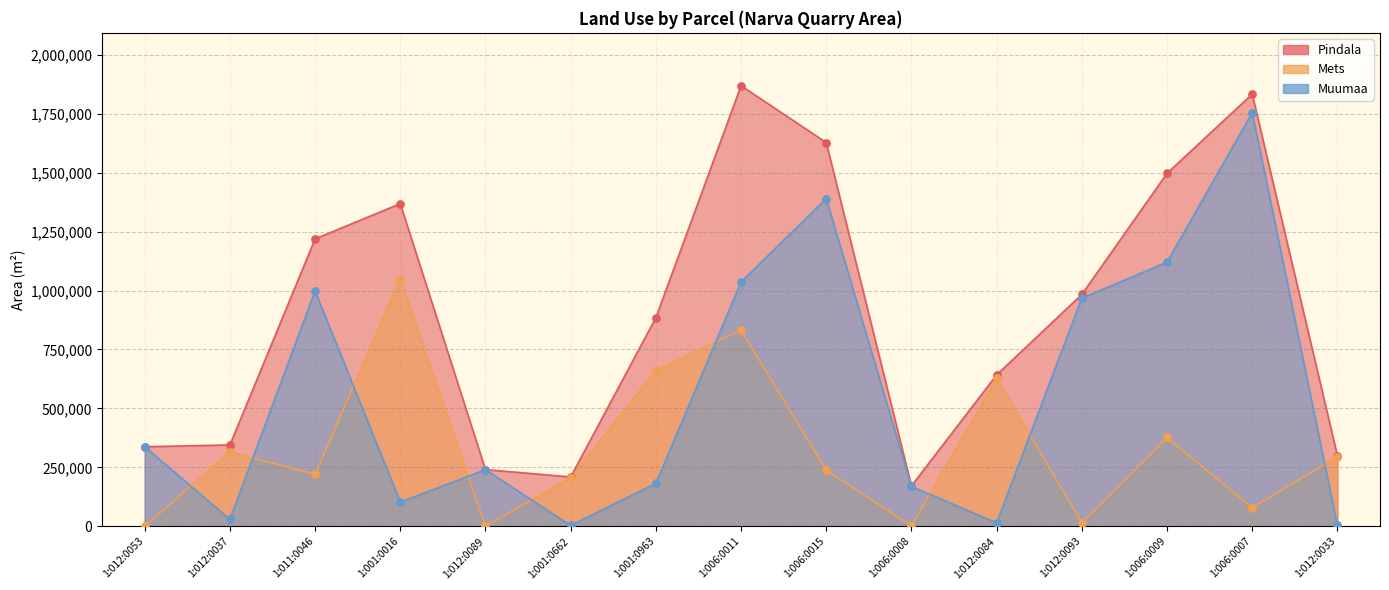

Which series contains the highest Y value?

Pindala